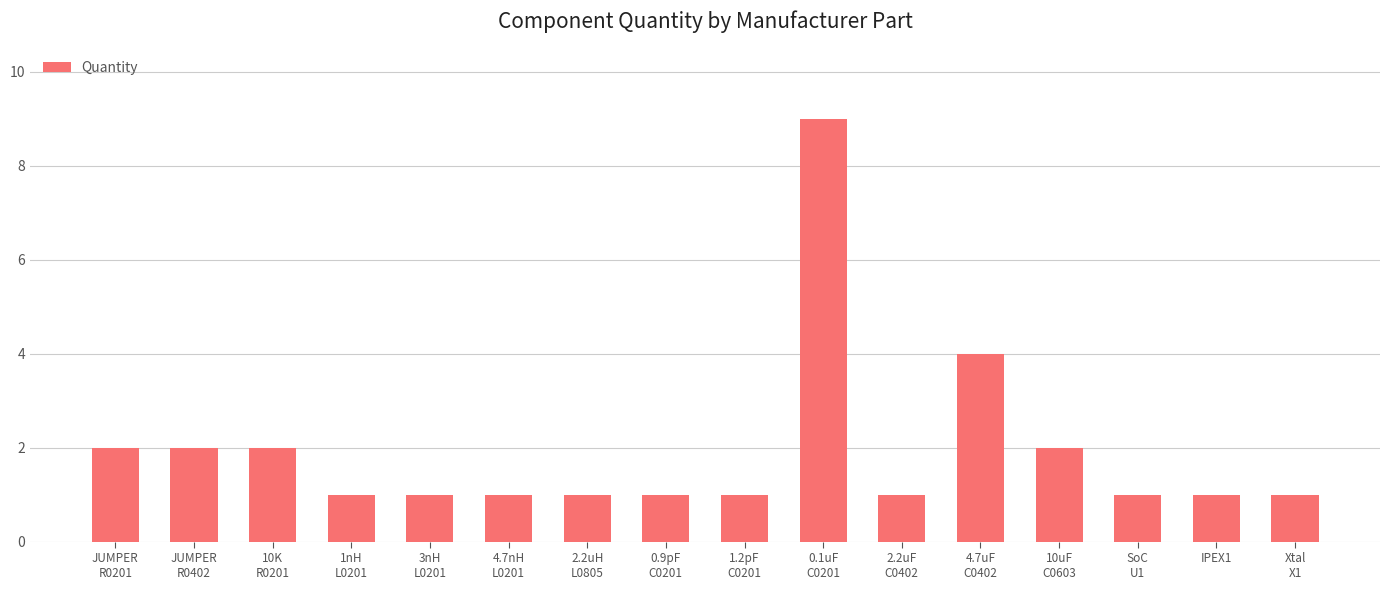

Reading left to right, list all the values displayed in this chart.

JUMPER
R0201=2	JUMPER
R0402=2	10K
R0201=2	1nH
L0201=1	3nH
L0201=1	4.7nH
L0201=1	2.2uH
L0805=1	0.9pF
C0201=1	1.2pF
C0201=1	0.1uF
C0201=9	2.2uF
C0402=1	4.7uF
C0402=4	10uF
C0603=2	SoC
U1=1	IPEX1=1	Xtal
X1=1